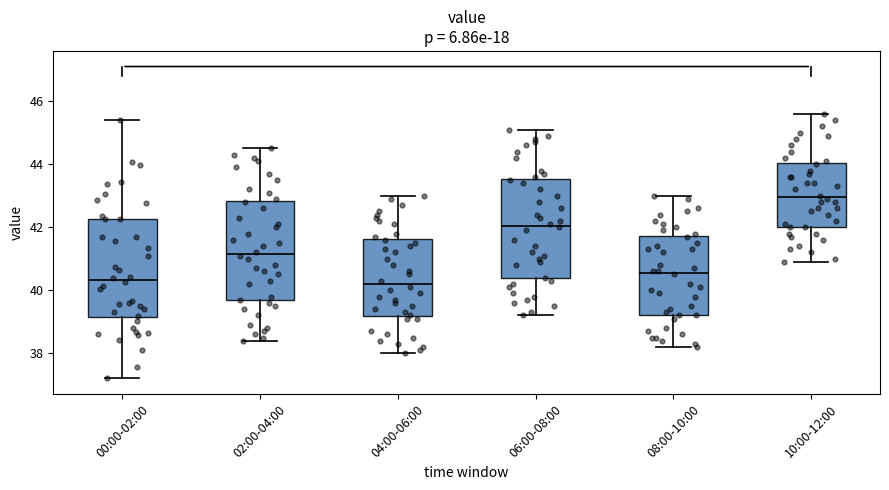

Reading left to right, read every box against the y-axis: the position of its median line, the range the box covers, and the ends of its whiskers. The values are not printed on the chart, so give them approximately, as read against the axis.

00:00-02:00: median 40.4, box 39.2 to 42.2, whiskers 37.2 to 45.4
02:00-04:00: median 41.2, box 39.6 to 42.8, whiskers 38.4 to 44.6
04:00-06:00: median 40.2, box 39.2 to 41.6, whiskers 38.0 to 43.0
06:00-08:00: median 42.0, box 40.4 to 43.6, whiskers 39.2 to 45.2
08:00-10:00: median 40.6, box 39.2 to 41.8, whiskers 38.2 to 43.0
10:00-12:00: median 43.0, box 42.0 to 44.0, whiskers 41.0 to 45.6